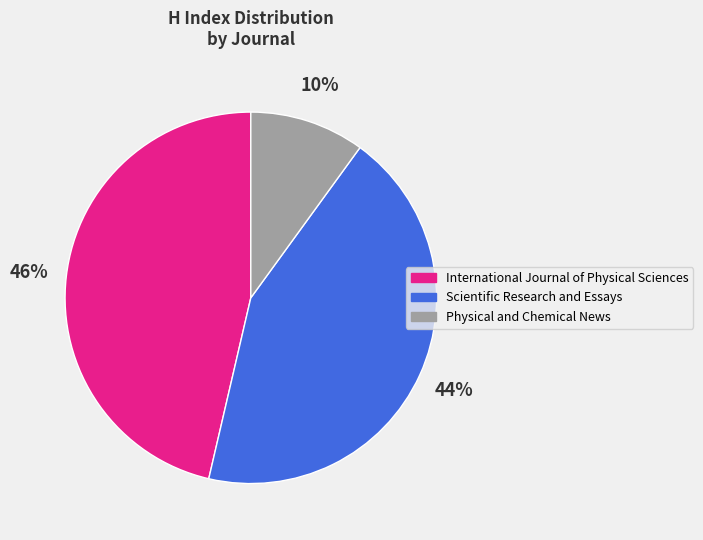

To the nearest percent, what is the difference between the Physical and Chemical News and Scientific Research and Essays slice percentages?

34%